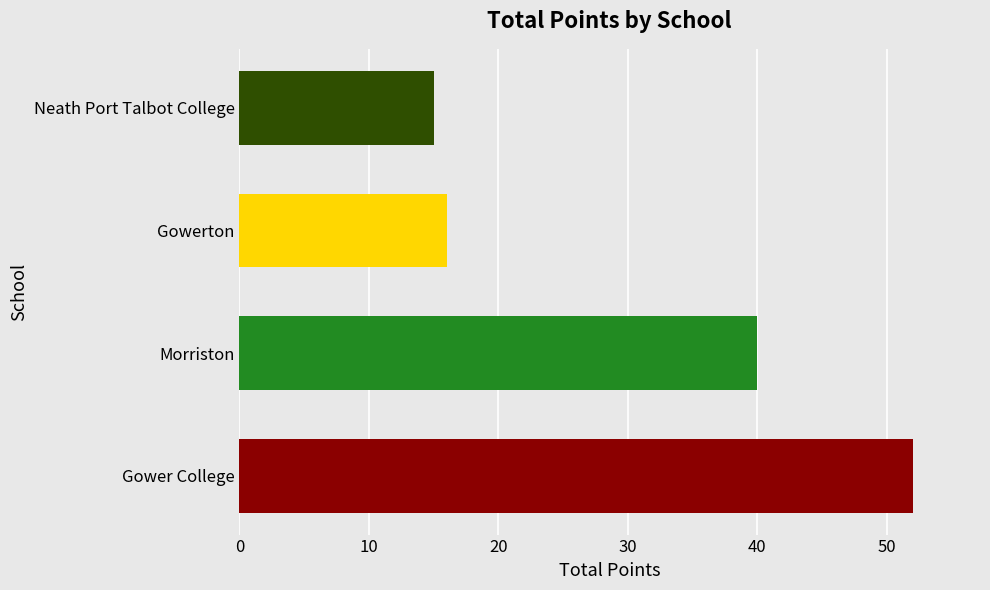

Reading top to bottom, what are all the values shown in this chart?

15	16	40	52